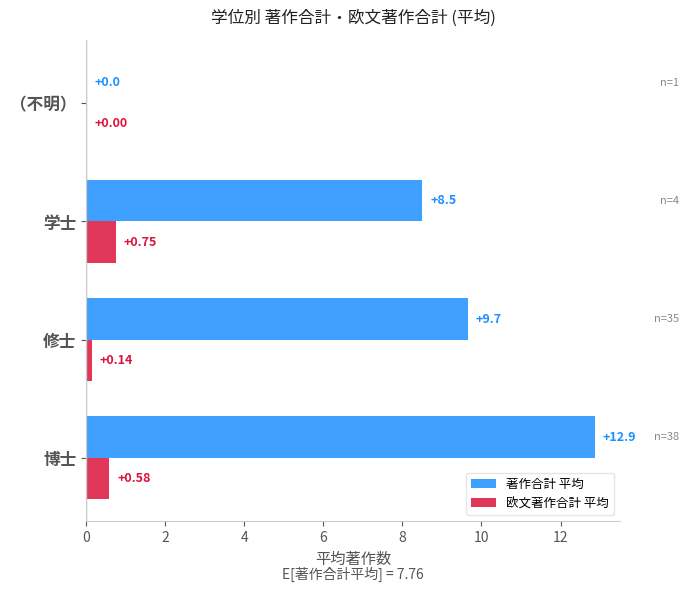

At which label does 著作合計 平均 reach its peak?

博士